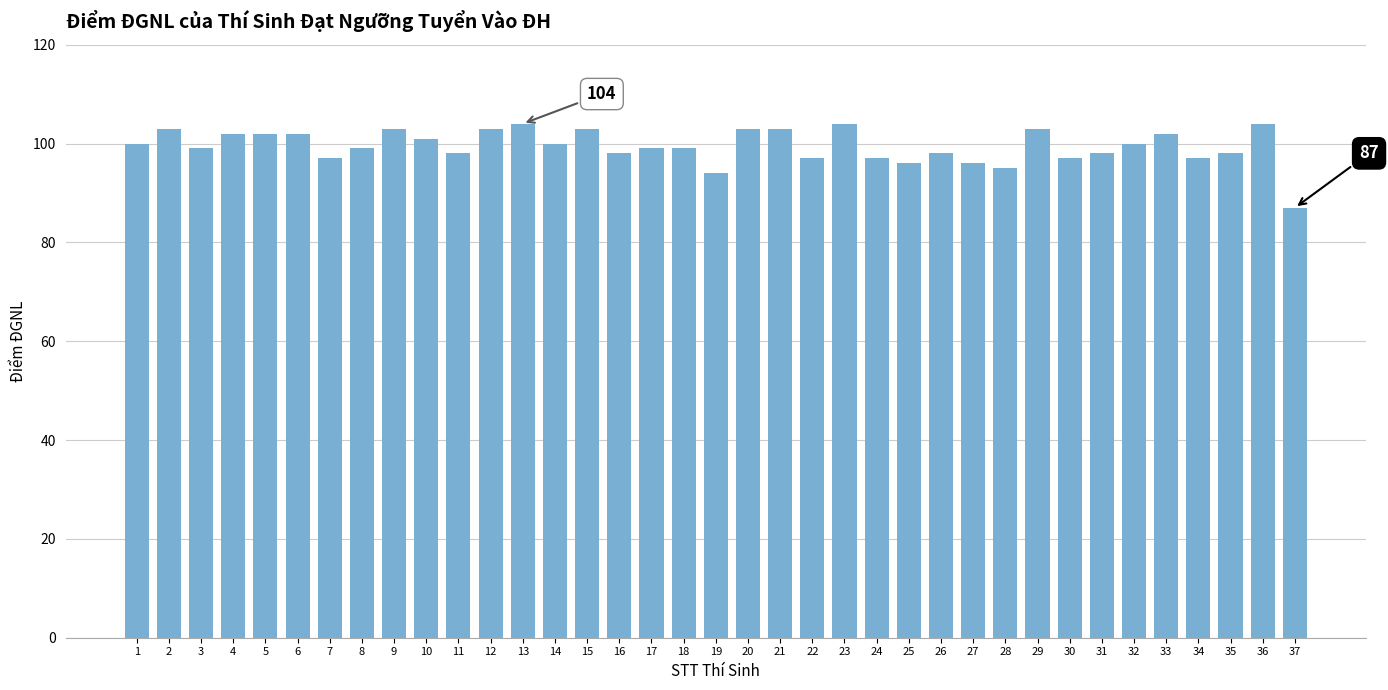

What is the sum of all values?

3681